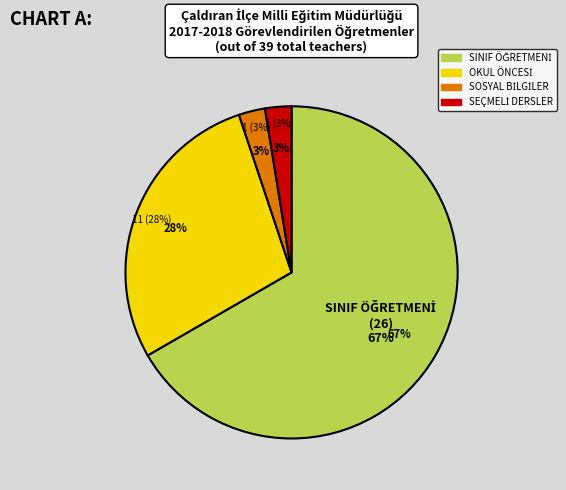

To the nearest percent, what is the combined percentage of SOSYAL BİLGİLER ÖĞRETMENİ and SINIF ÖĞRETMENİ?

69%